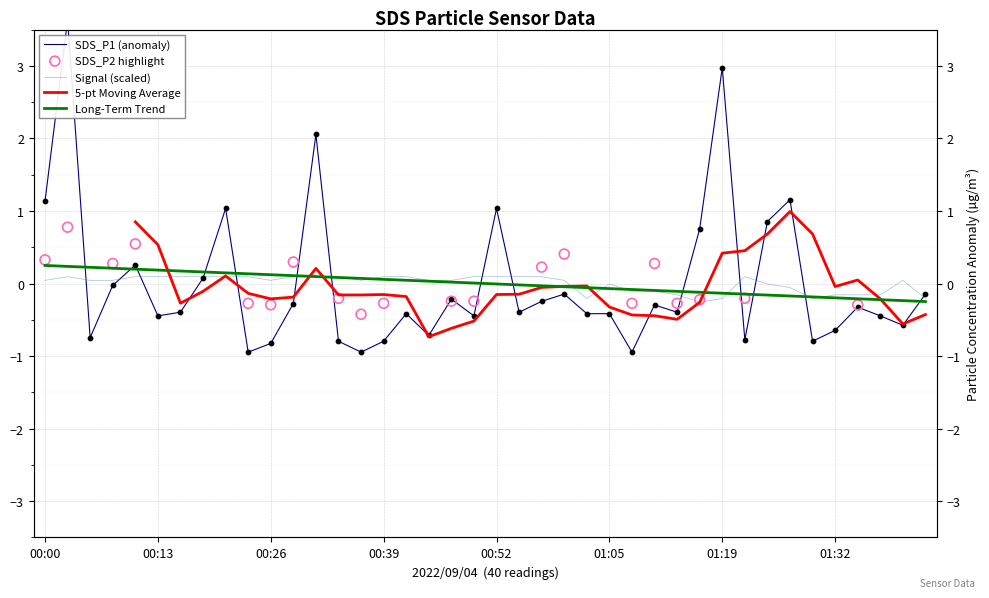

Which series has the widest spread of Y values?

SDS_P1